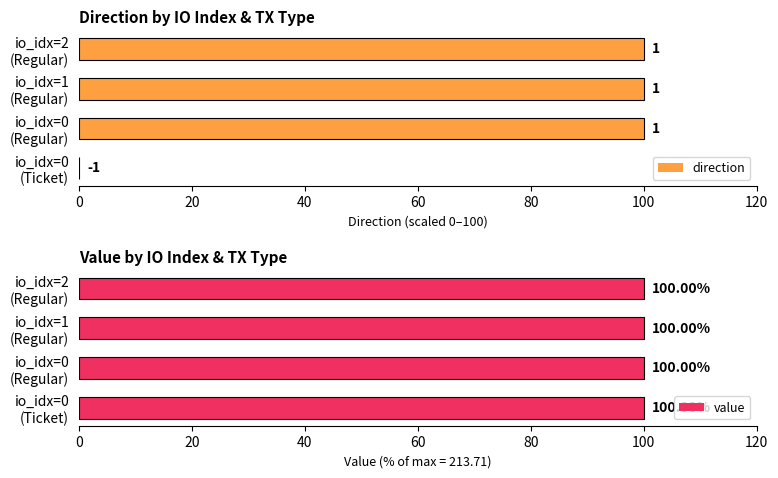

True or false: direction has a value of 100.0 at io_idx=0 (Regular).

True